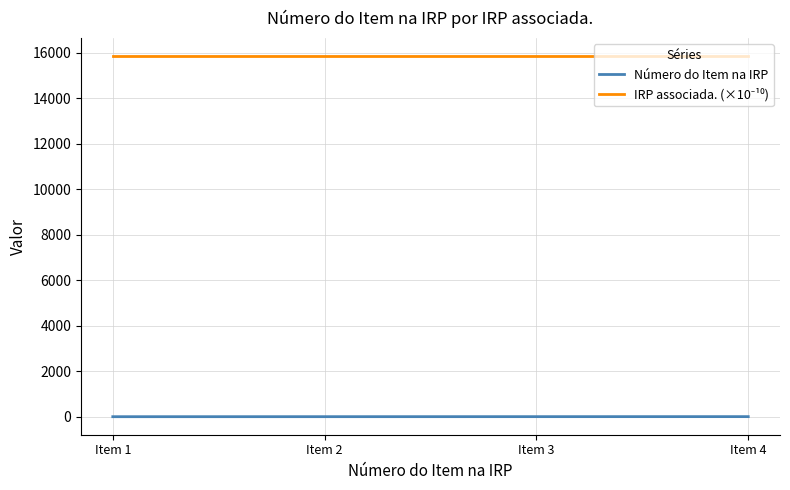

What is the difference between the second highest and minimum values in the Número do Item na IRP series?

2.0